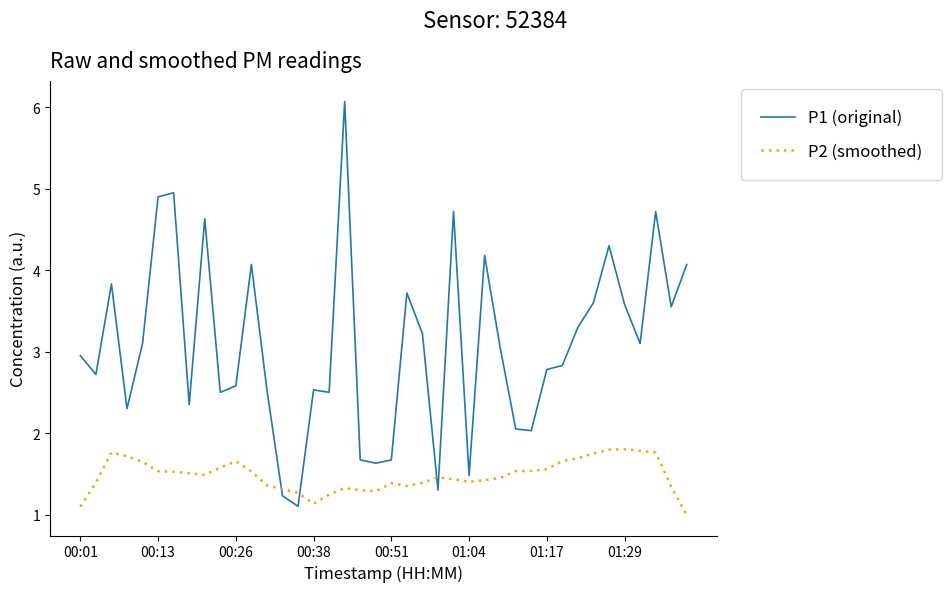

What is the highest value of the P1 (original) series?

6.1